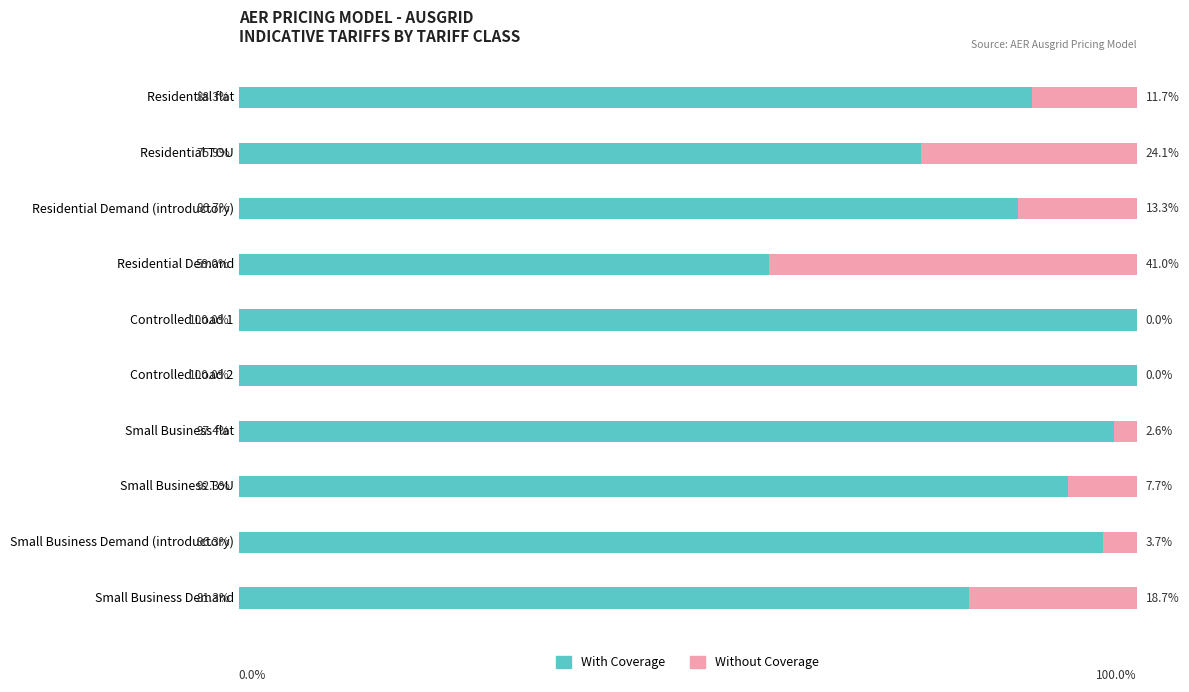

What are all the series names shown in the legend?

With Coverage, Without Coverage